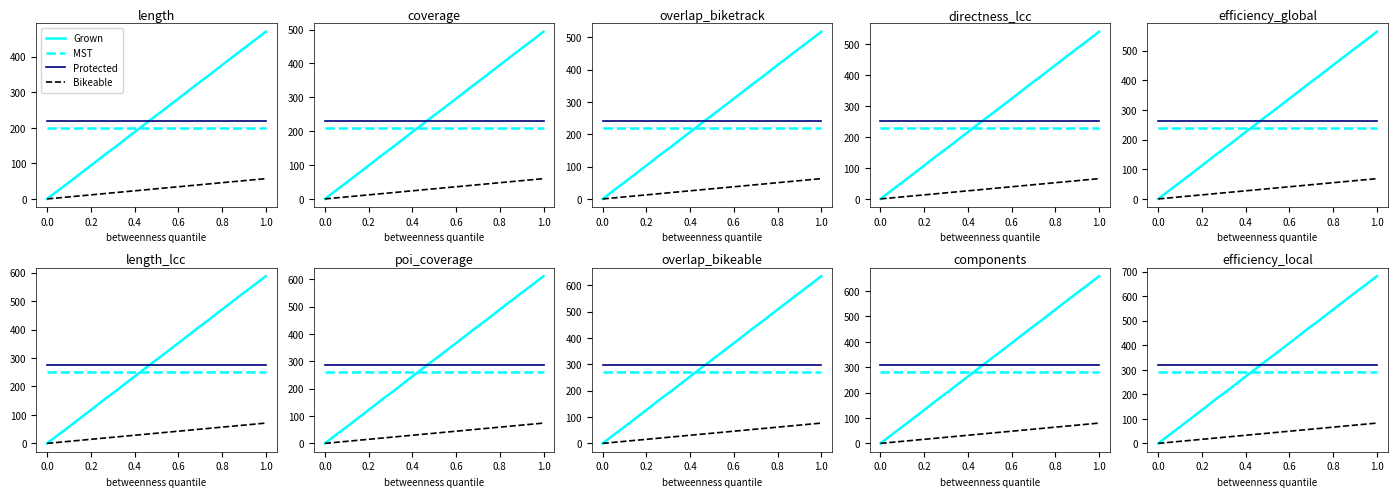

Reading left to right, extract all data points from this chart.

Grown: 0.0	36.2	71.0	107.3	143.5	179.8	214.6	250.8	287.1	323.3	358.1	394.4	430.6	466.9	501.7	537.9	574.2	610.4	645.2	681.5
MST: 290.0	290.0	290.0	290.0	290.0	290.0	290.0	290.0	290.0	290.0	290.0	290.0	290.0	290.0	290.0	290.0	290.0	290.0	290.0	290.0
Protected: 319.0	319.0	319.0	319.0	319.0	319.0	319.0	319.0	319.0	319.0	319.0	319.0	319.0	319.0	319.0	319.0	319.0	319.0	319.0	319.0
Bikeable: 0.0	4.3	8.7	13.0	17.4	21.8	26.1	30.4	34.8	39.1	43.5	47.9	52.2	56.5	60.9	65.2	69.6	74.0	78.3	82.6